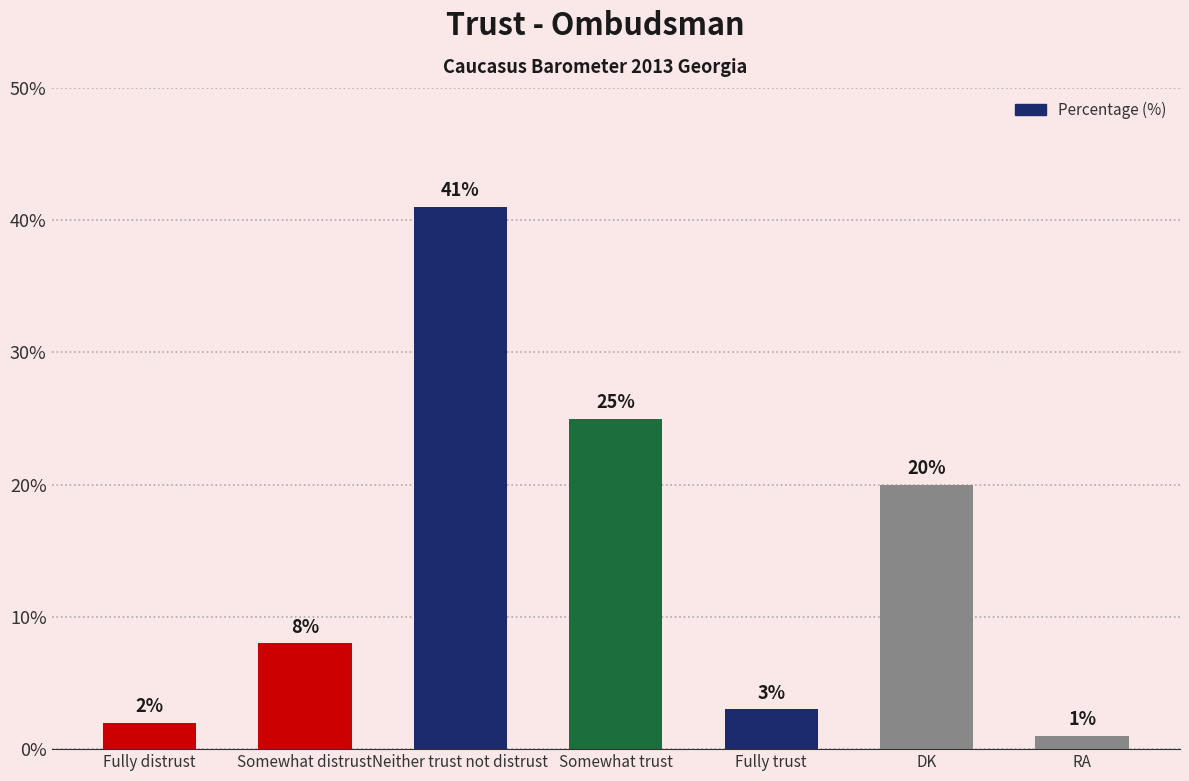

Which category has the lowest value across all series?

RA